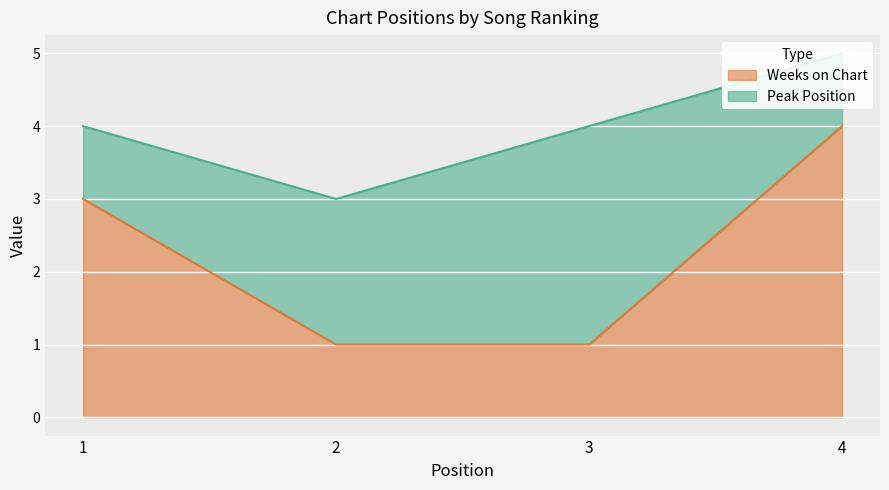

What is the change in value from 1 to 4?

+1